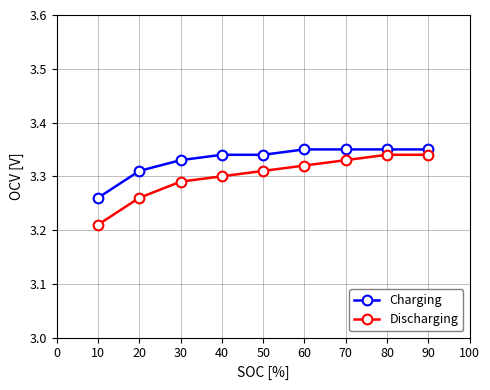

True or false: Charging and Discharging intersect in this chart.

False